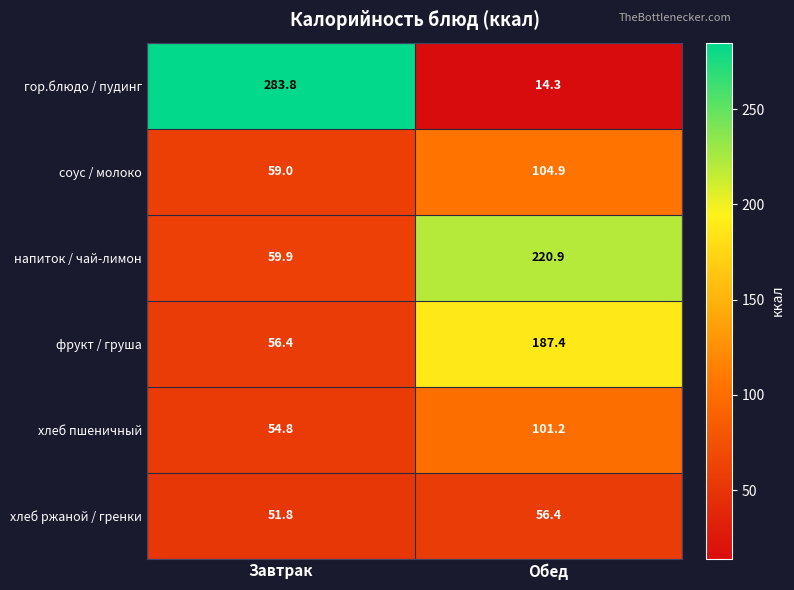

At which category is the sum across all series the highest?

Обед